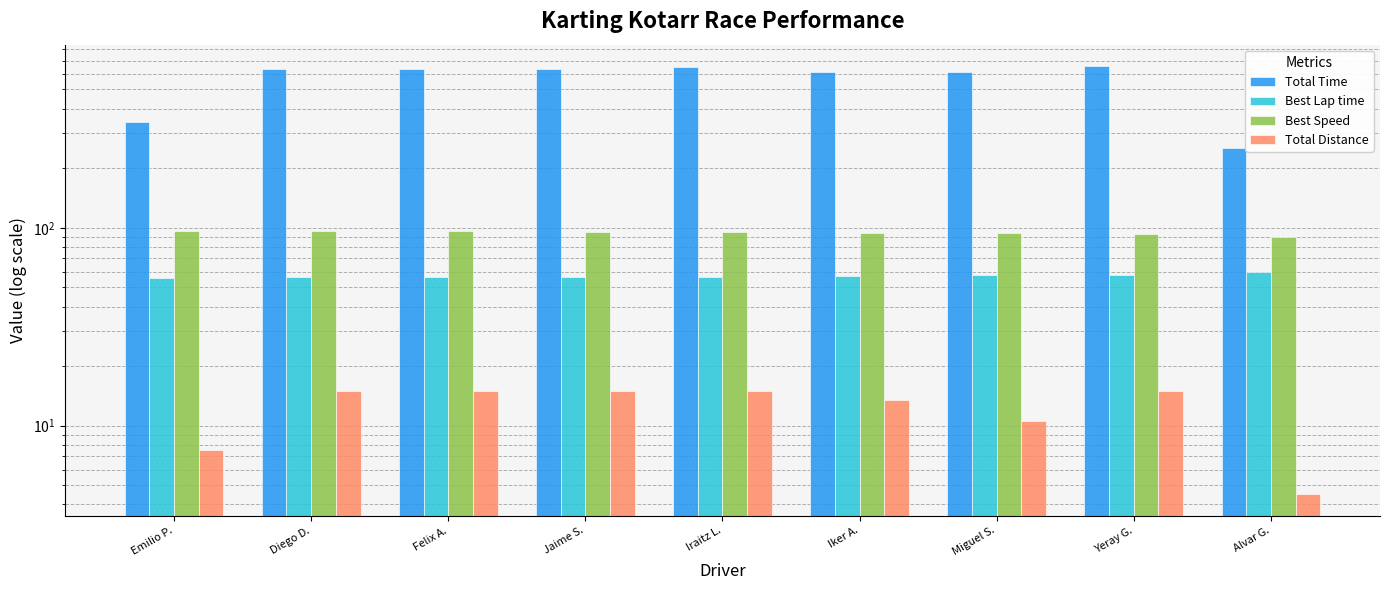

What is the total value across all series at Iraitz L.?

820.3